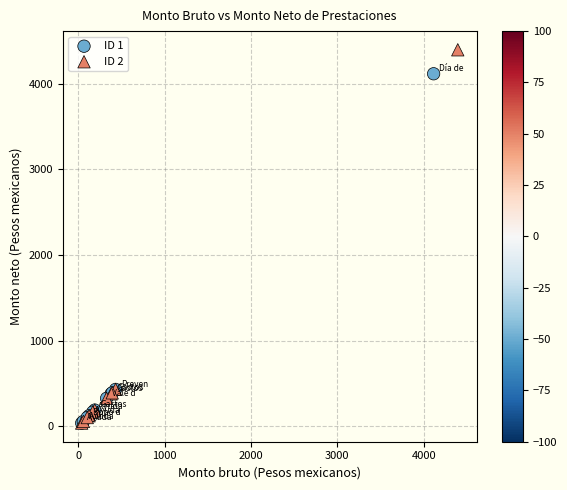

Which series reaches the maximum Y coordinate?

ID 2